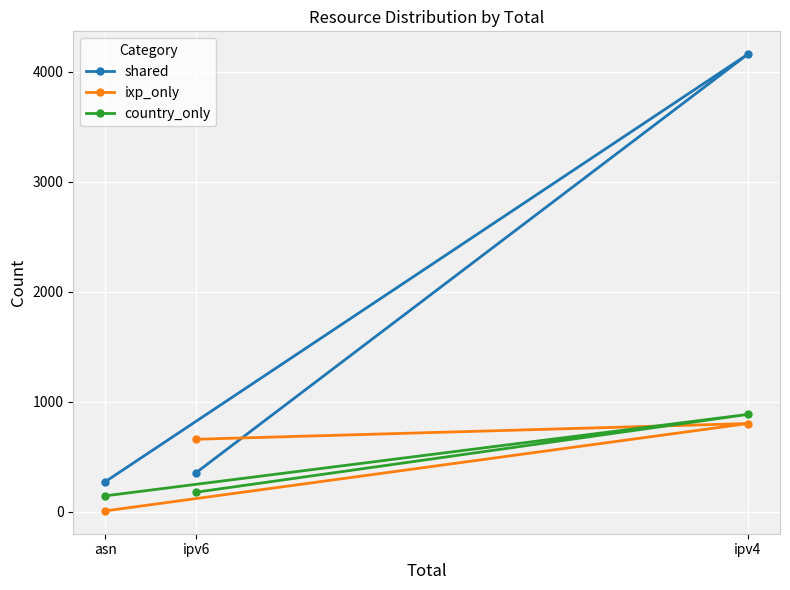

What is the spread (max minus min) of values at asn?

266